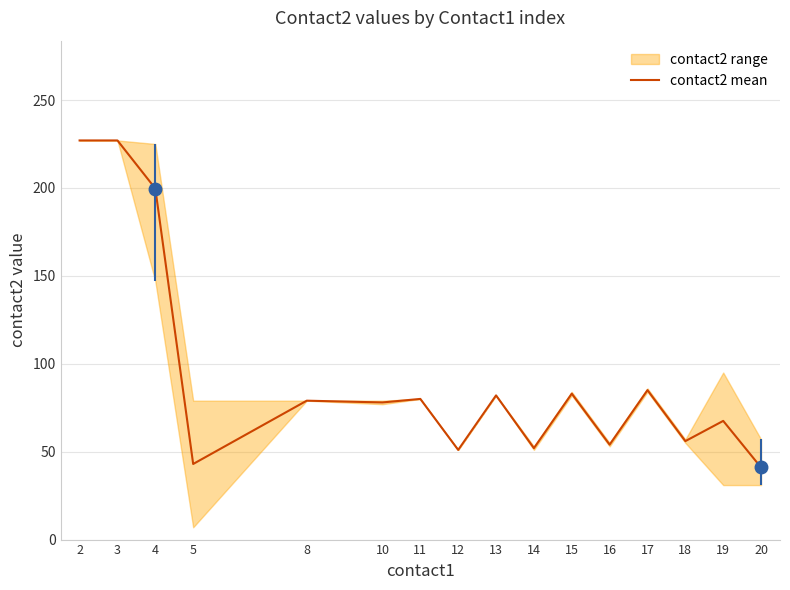

Reading left to right, list all the values displayed in this chart.

227.0	227.0	199.7	43.0	79.0	78.0	80.0	51.0	82.0	52.0	83.0	54.0	85.0	56.0	67.5	41.0